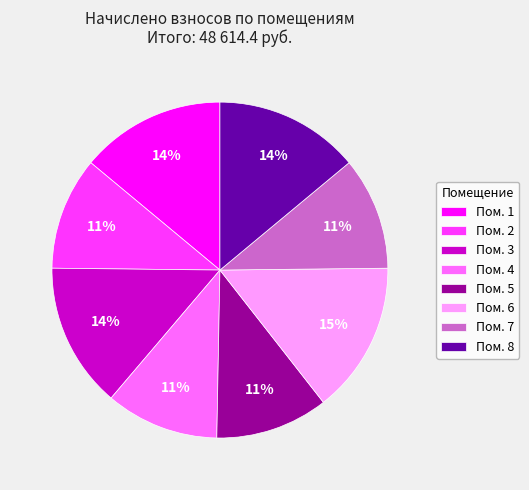

To the nearest percent, what is the difference between the largest and smallest slice percentages?

4%